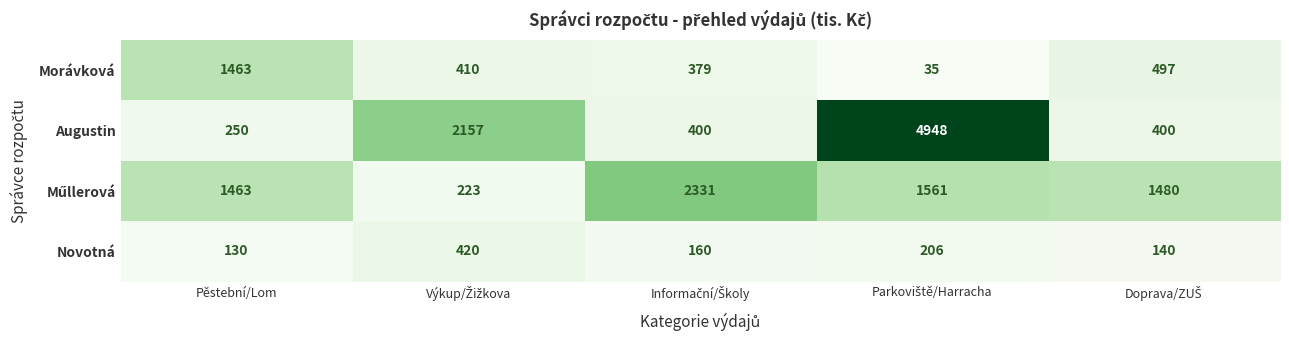

What is the maximum value shown in the chart?

4948